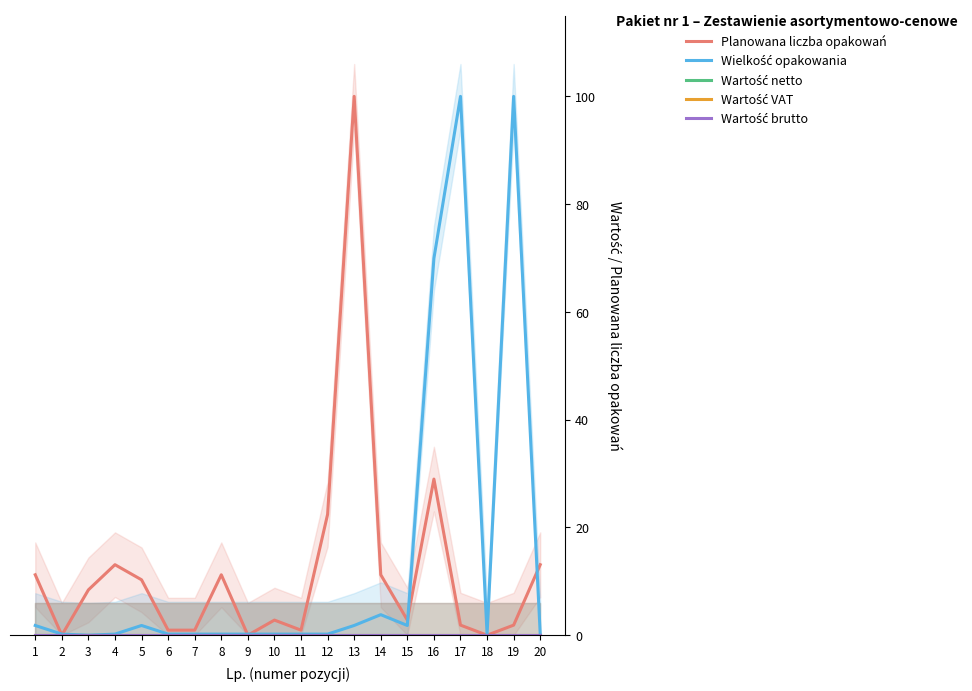

What is the difference between the highest and lowest values at 1?

11.2